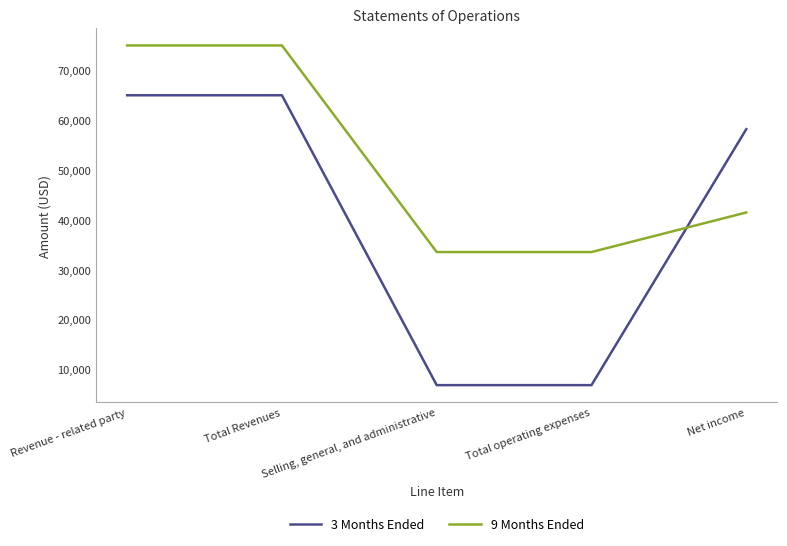

True or false: 3 Months Ended has more than 1 interior local peaks.

False